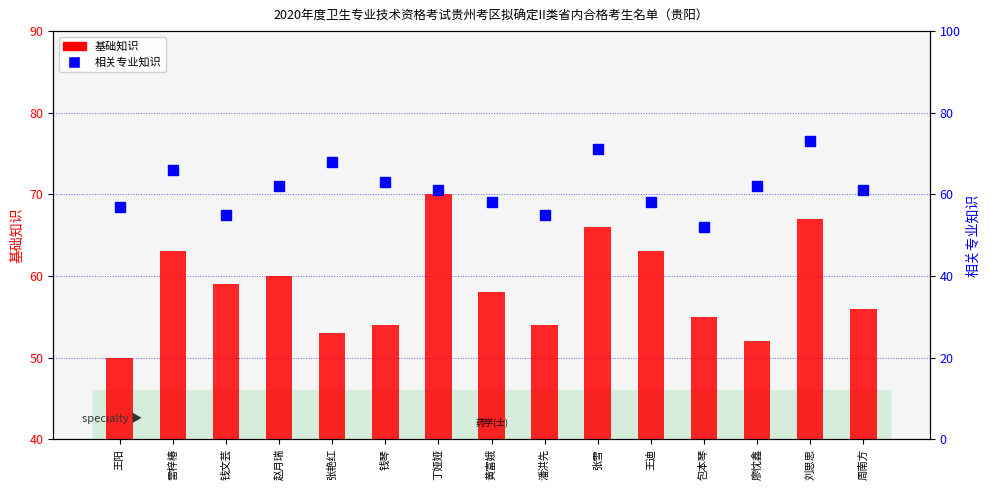

At which category does the chart reach its minimum across all series?

王阳